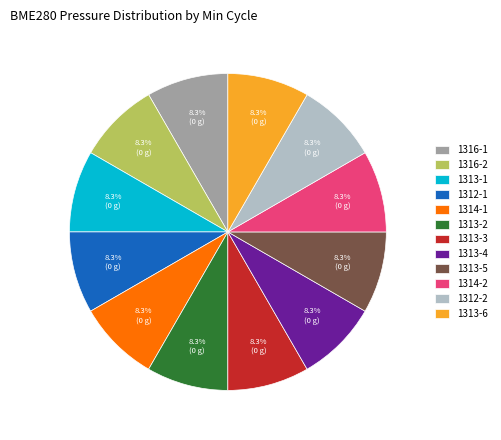

How many slices are in this pie chart?

12